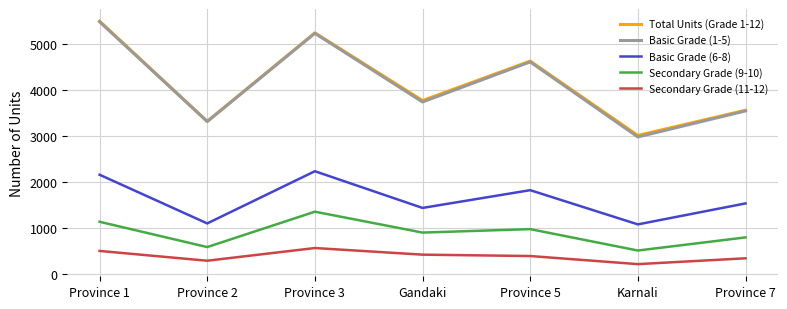

True or false: Total Units (Grade 1-12) and Basic Grade (6-8) intersect in this chart.

False